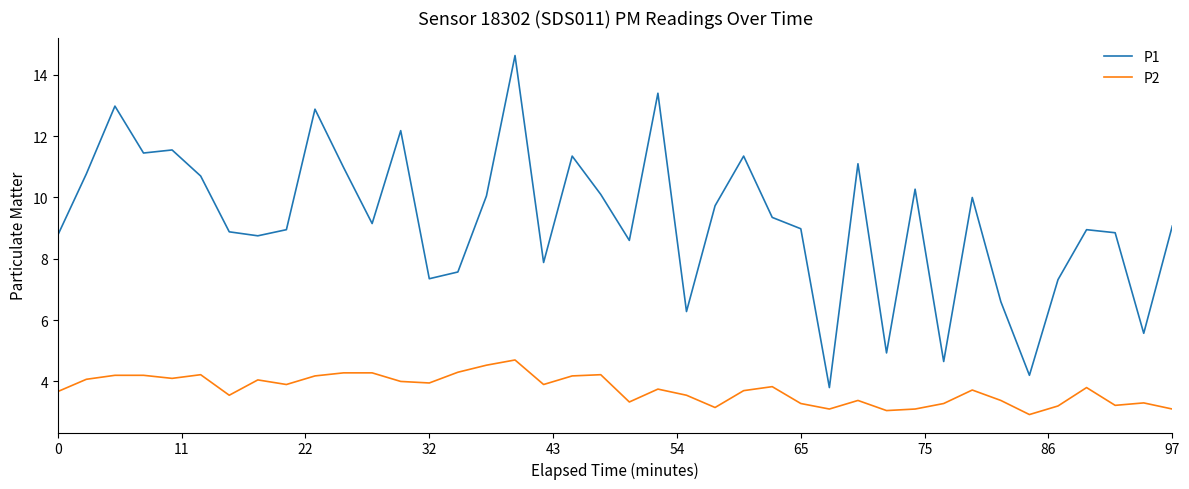

What is the highest value of the P1 series?

14.6